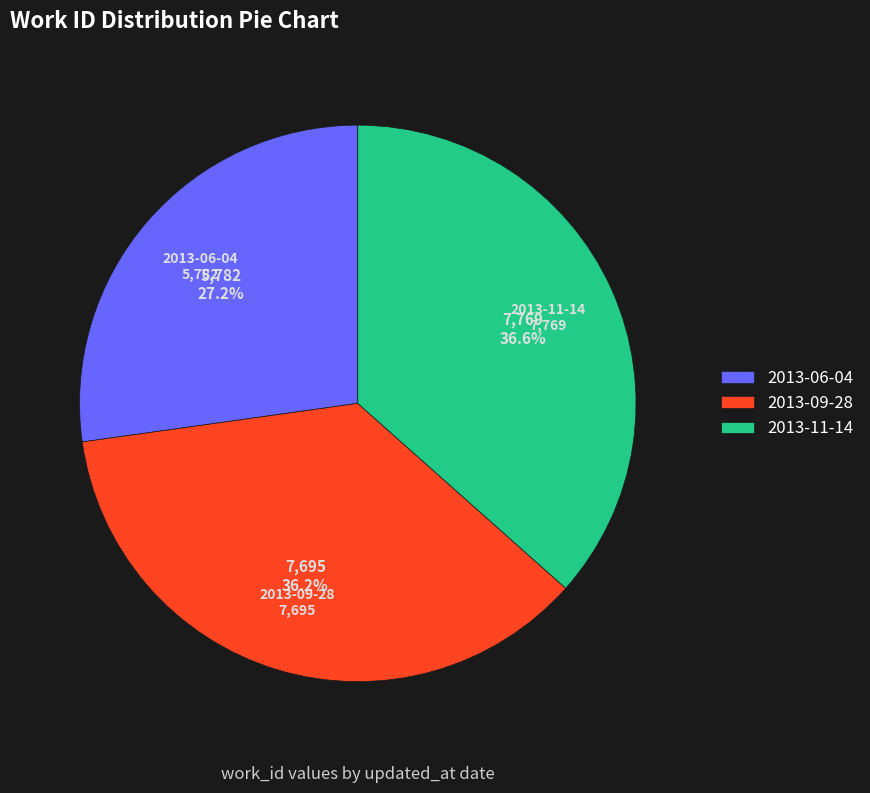

To the nearest percent, what is the average slice percentage?

33%